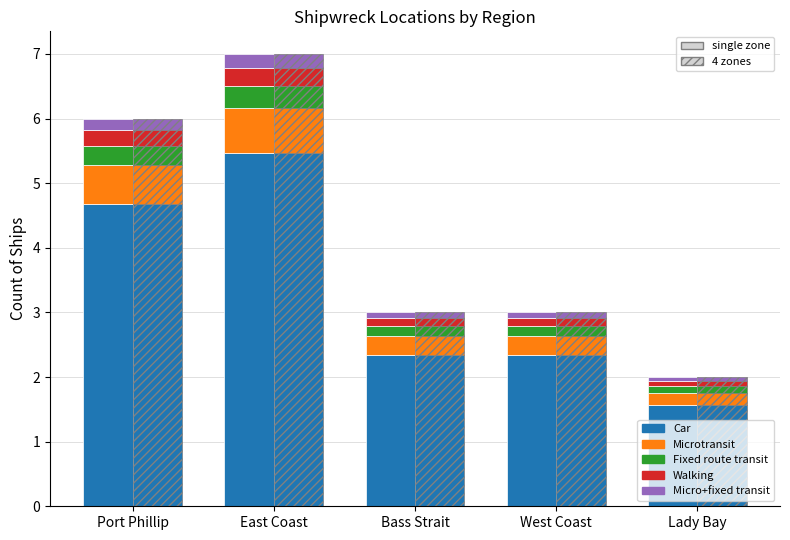

What is the sum of the Micro+fixed transit values at West Coast and Port Phillip?

0.3